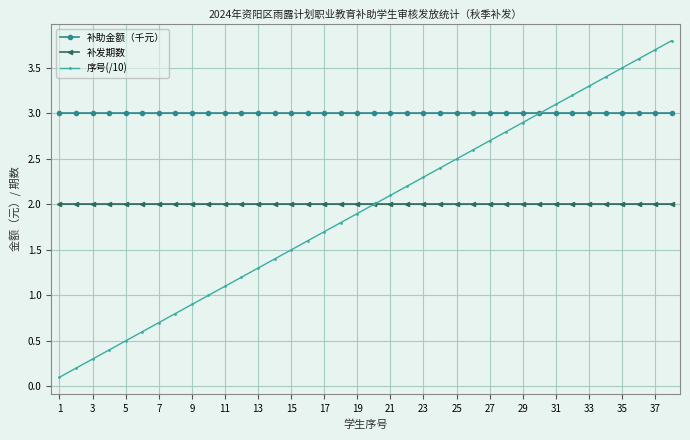

Is it true that 序号(/10) equals 1.4 at 9?

False